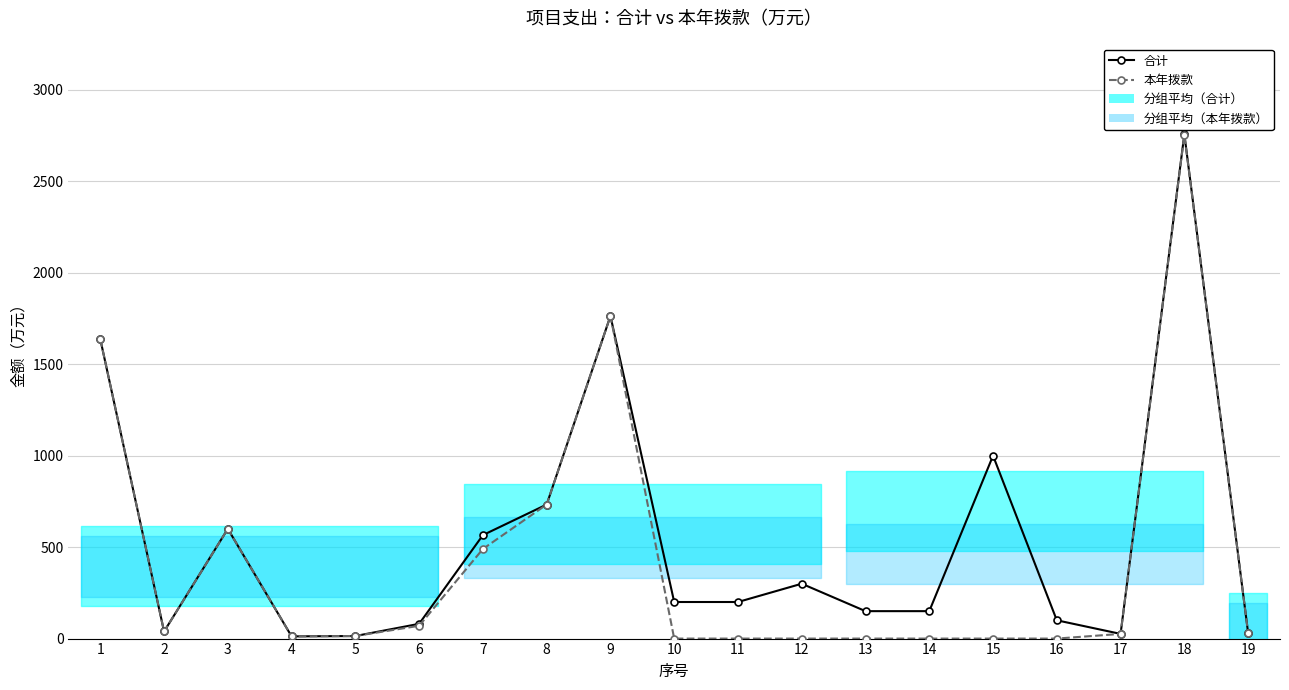

At which label does 合计 first exceed 200?

1